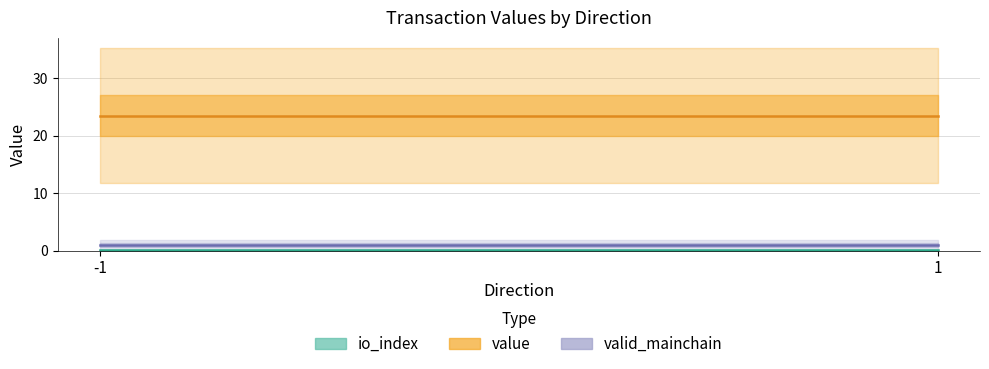

Rank the categories by valid_mainchain value from highest to lowest.

-1, 1